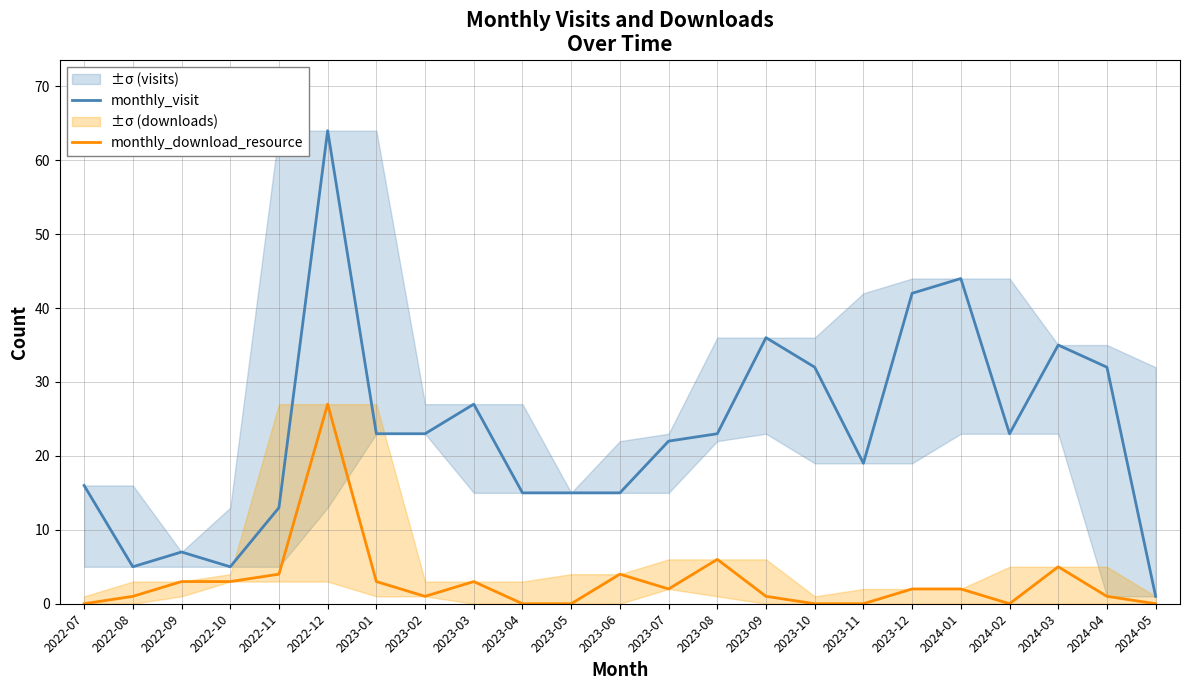

How many values in the monthly_visit series are below 23?

11